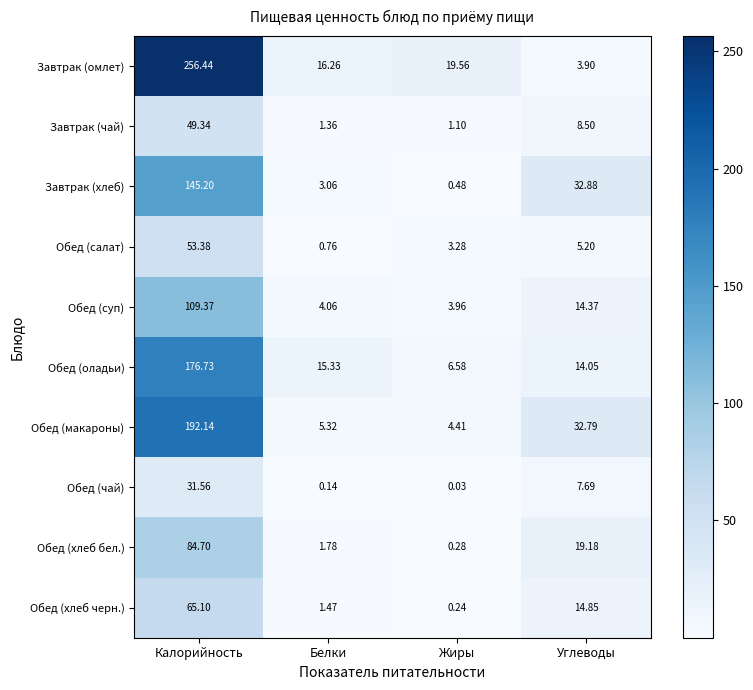

Which series has the widest spread of values?

Завтрак (омлет)